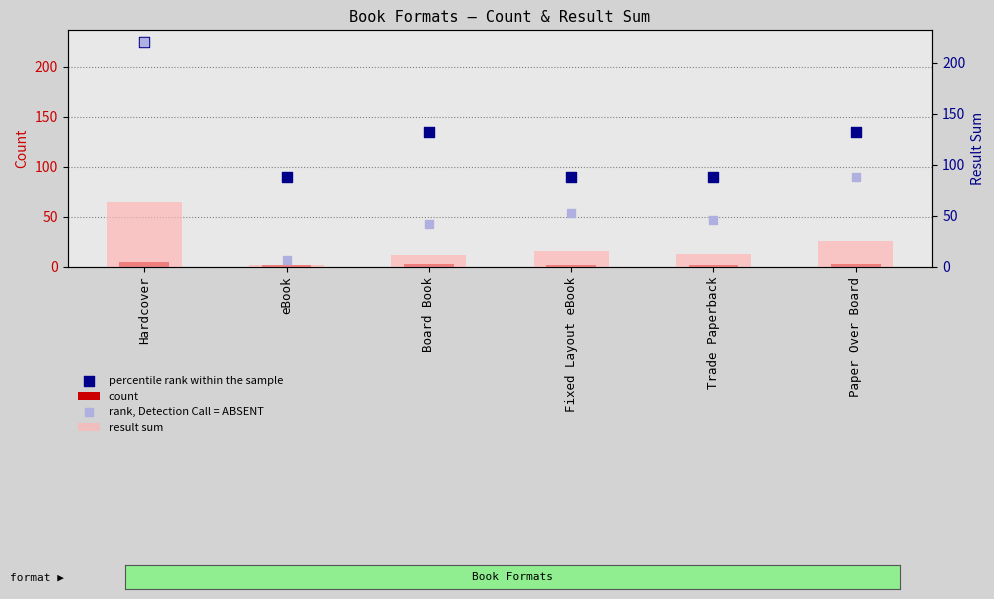

Which series has the largest total across all categories?

percentile rank within the sample